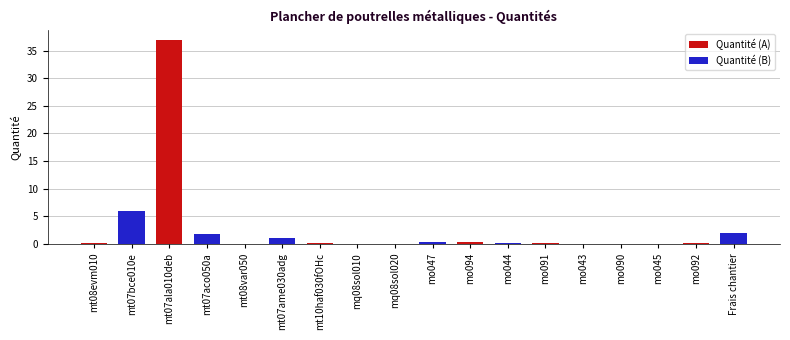

How many groups of bars are there?

9